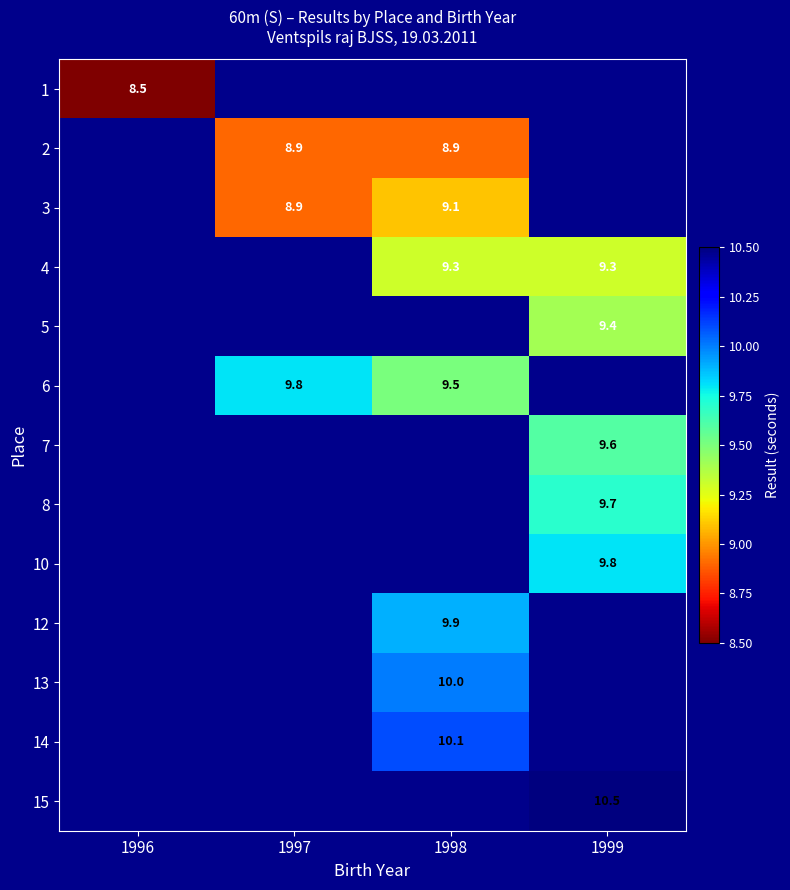

The 13 series shows 5.2 at 1998. True or false?

False